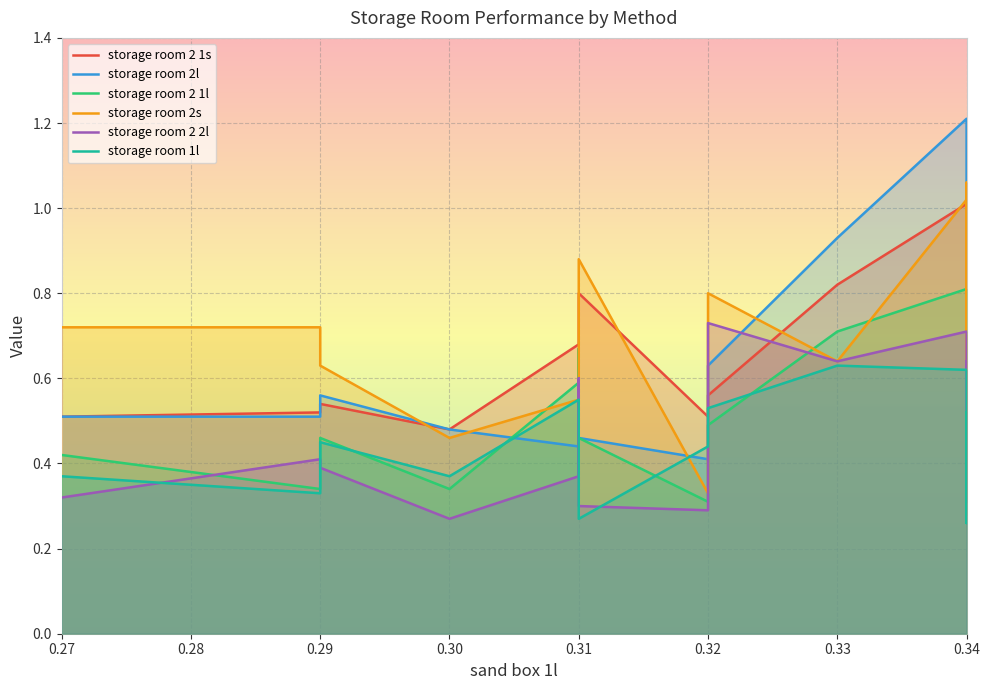

What is the difference between the second highest and second lowest values in the storage room 1l series?

0.3